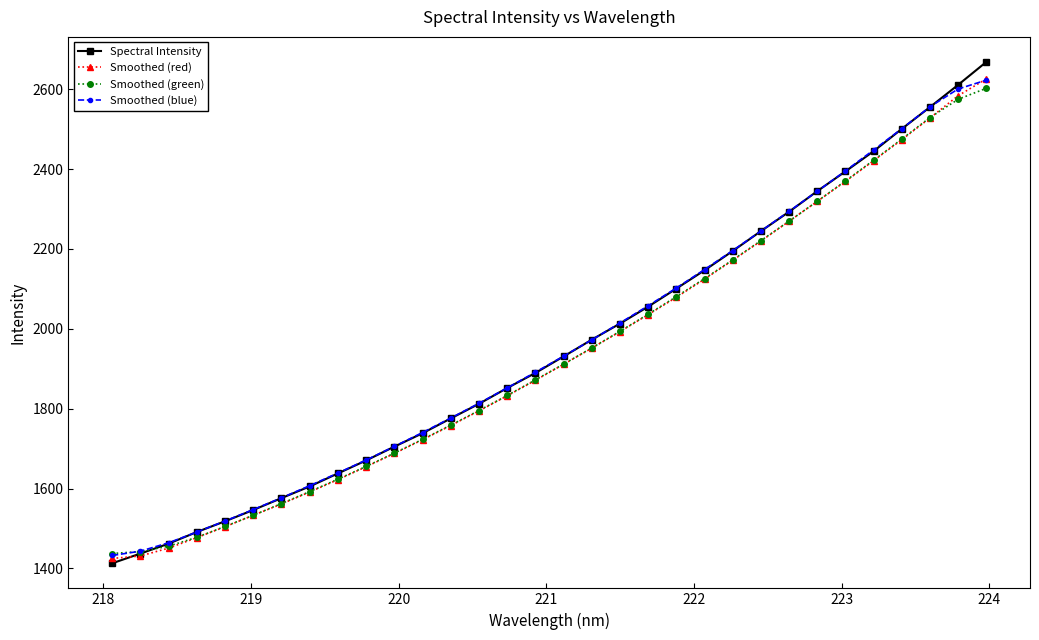

Which series has the widest spread of values?

Spectral Intensity